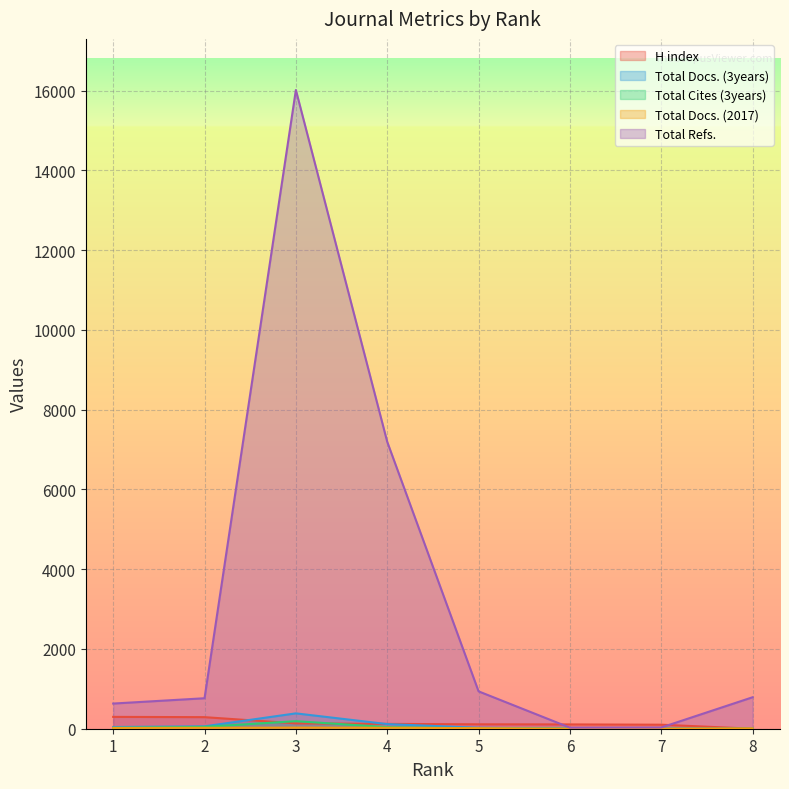

True or false: Total Docs. (2017) has more than 0 interior local peaks.

True